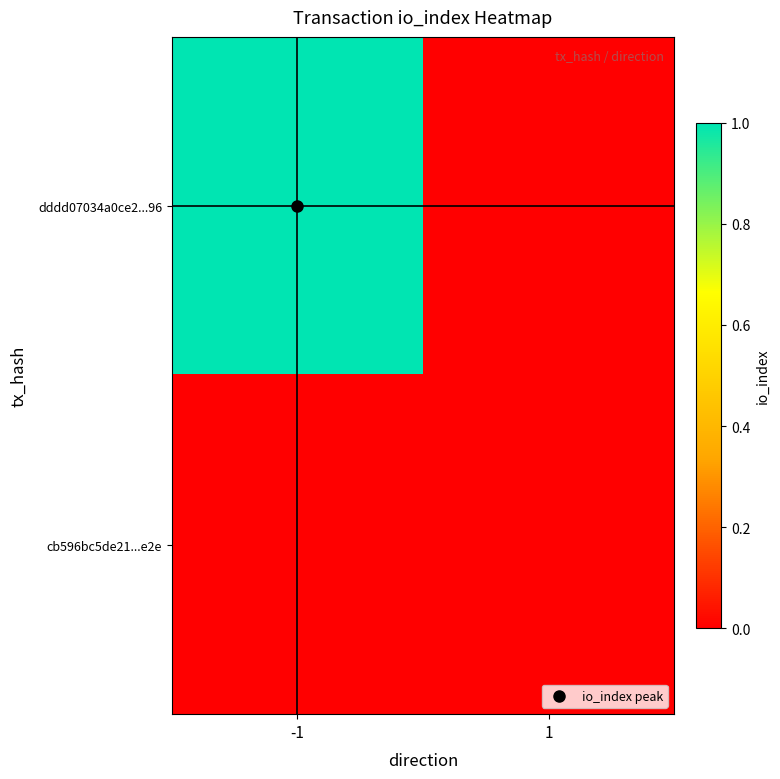

Which series has the largest total across all categories?

dddd07034a0ce2...96